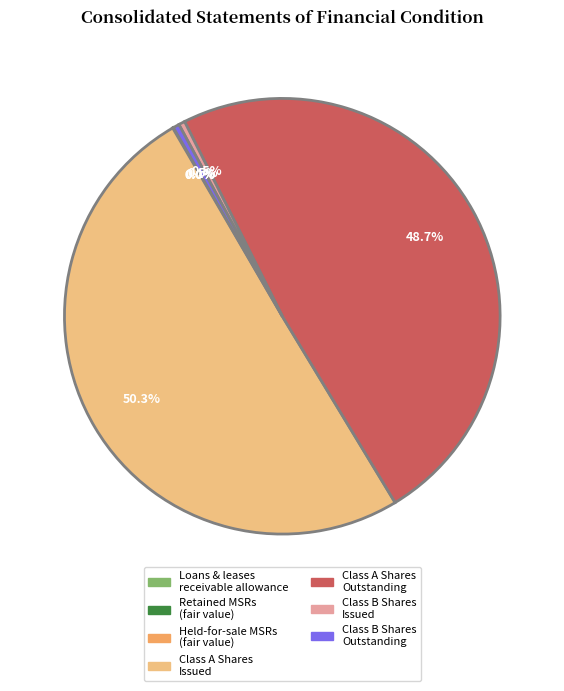

What is the majority slice?

Class A Shares Issued